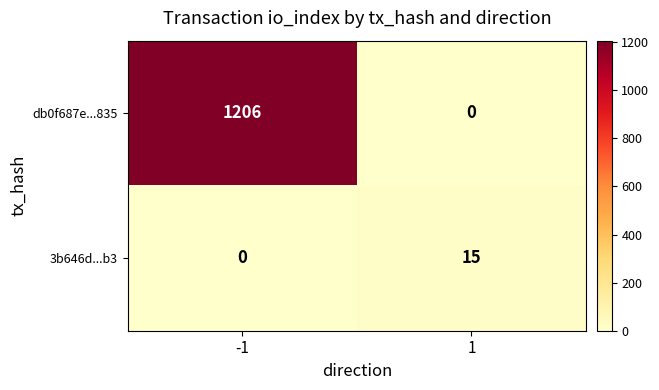

At how many categories does at least one series exceed 848?

1